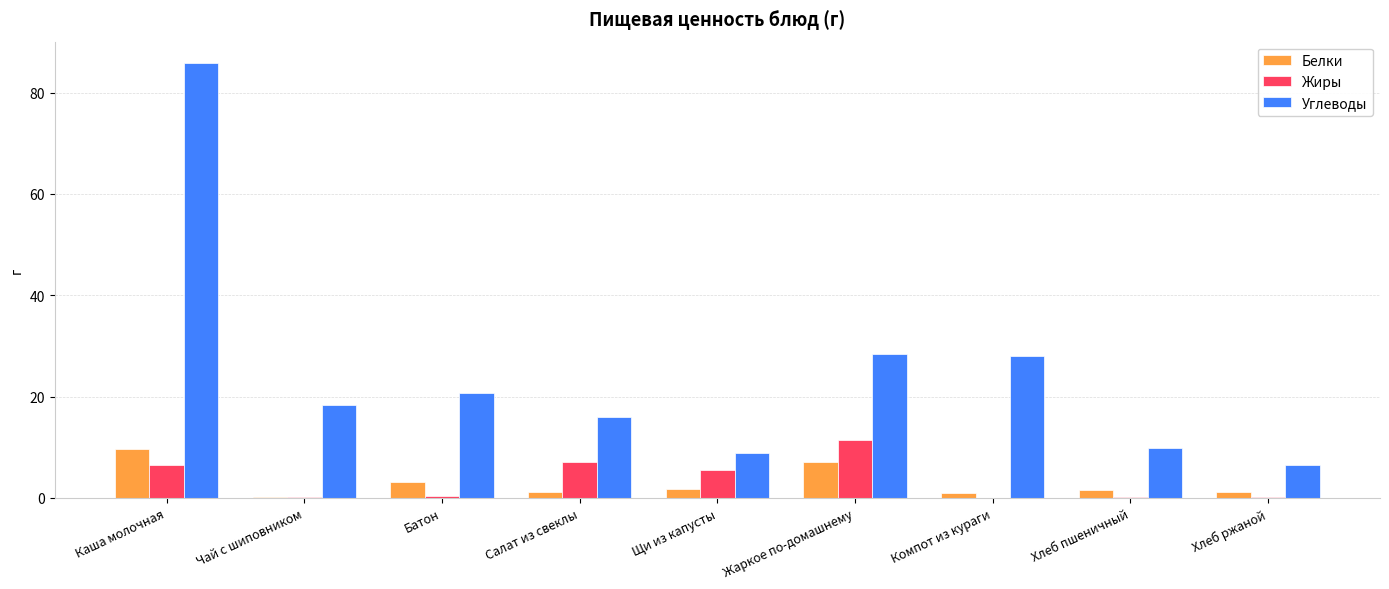

How many groups of bars are there?

9